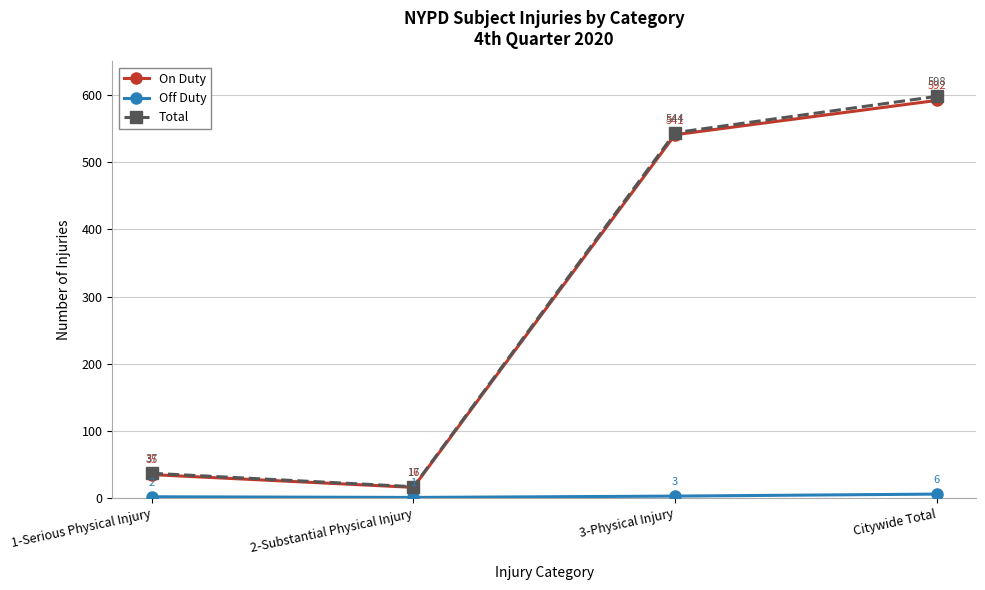

What position from the right is 3-Physical Injury?

2